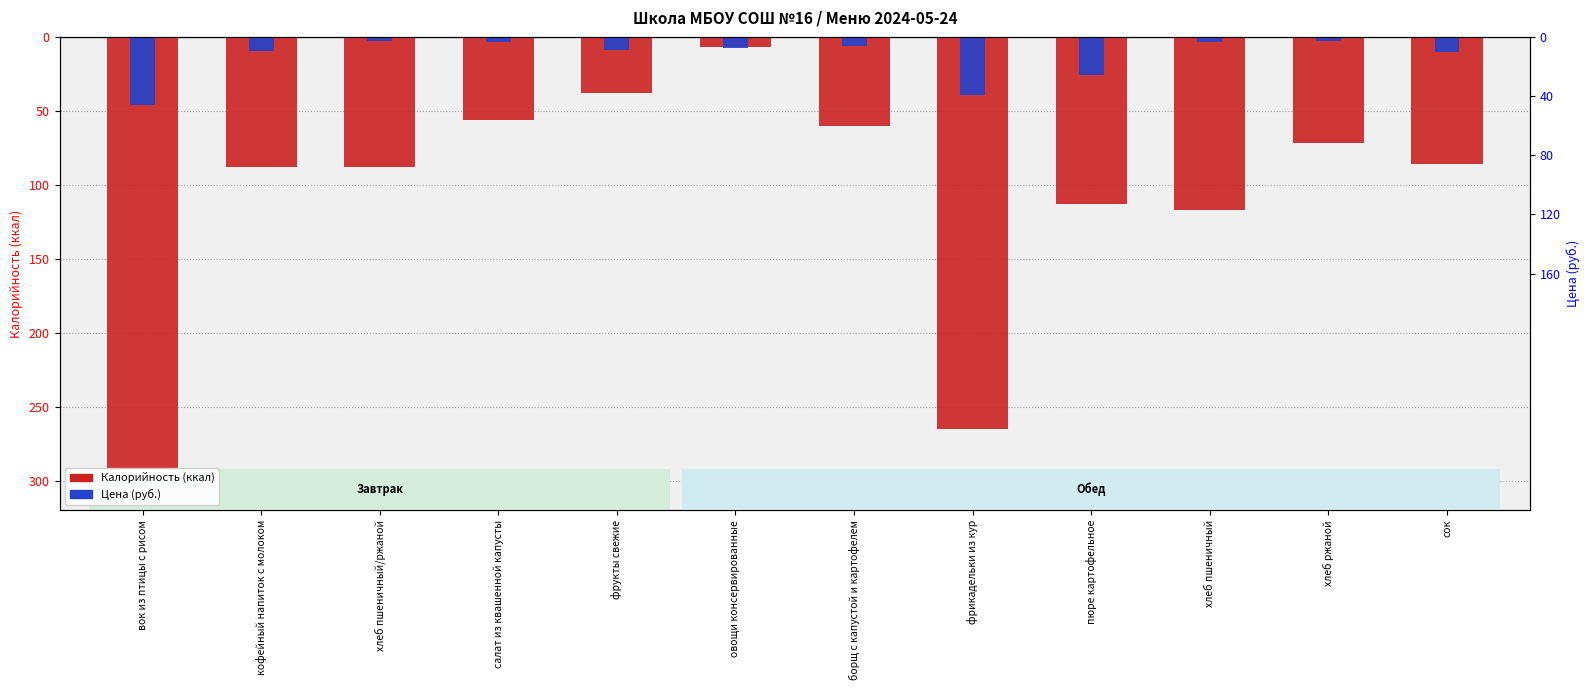

Where does the Цена (руб.) series first go above -7?

хлеб пшеничный/ржаной